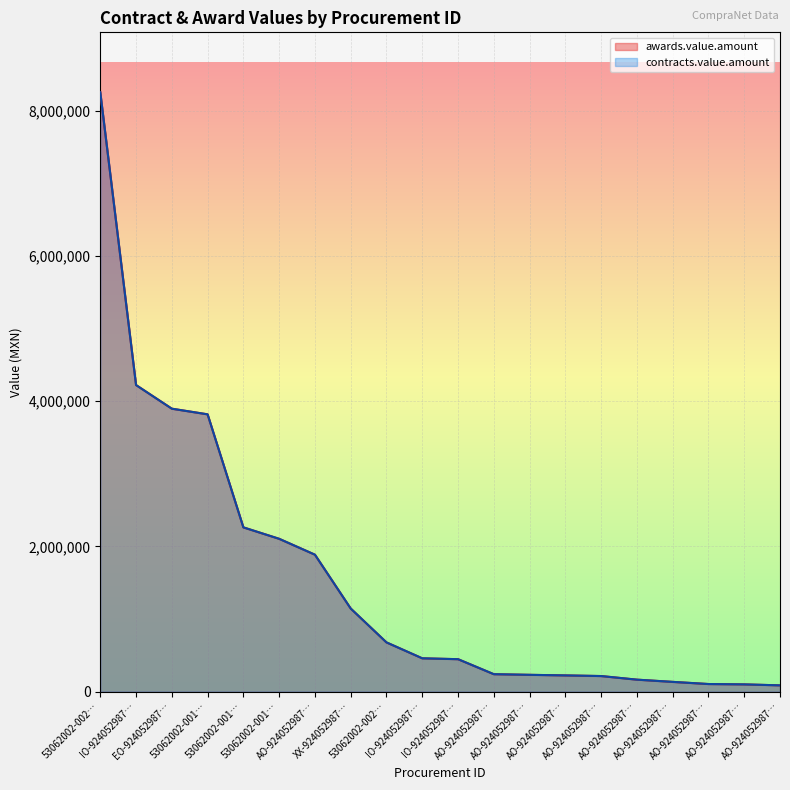

Does the chart display data point markers on the line(s)?

No